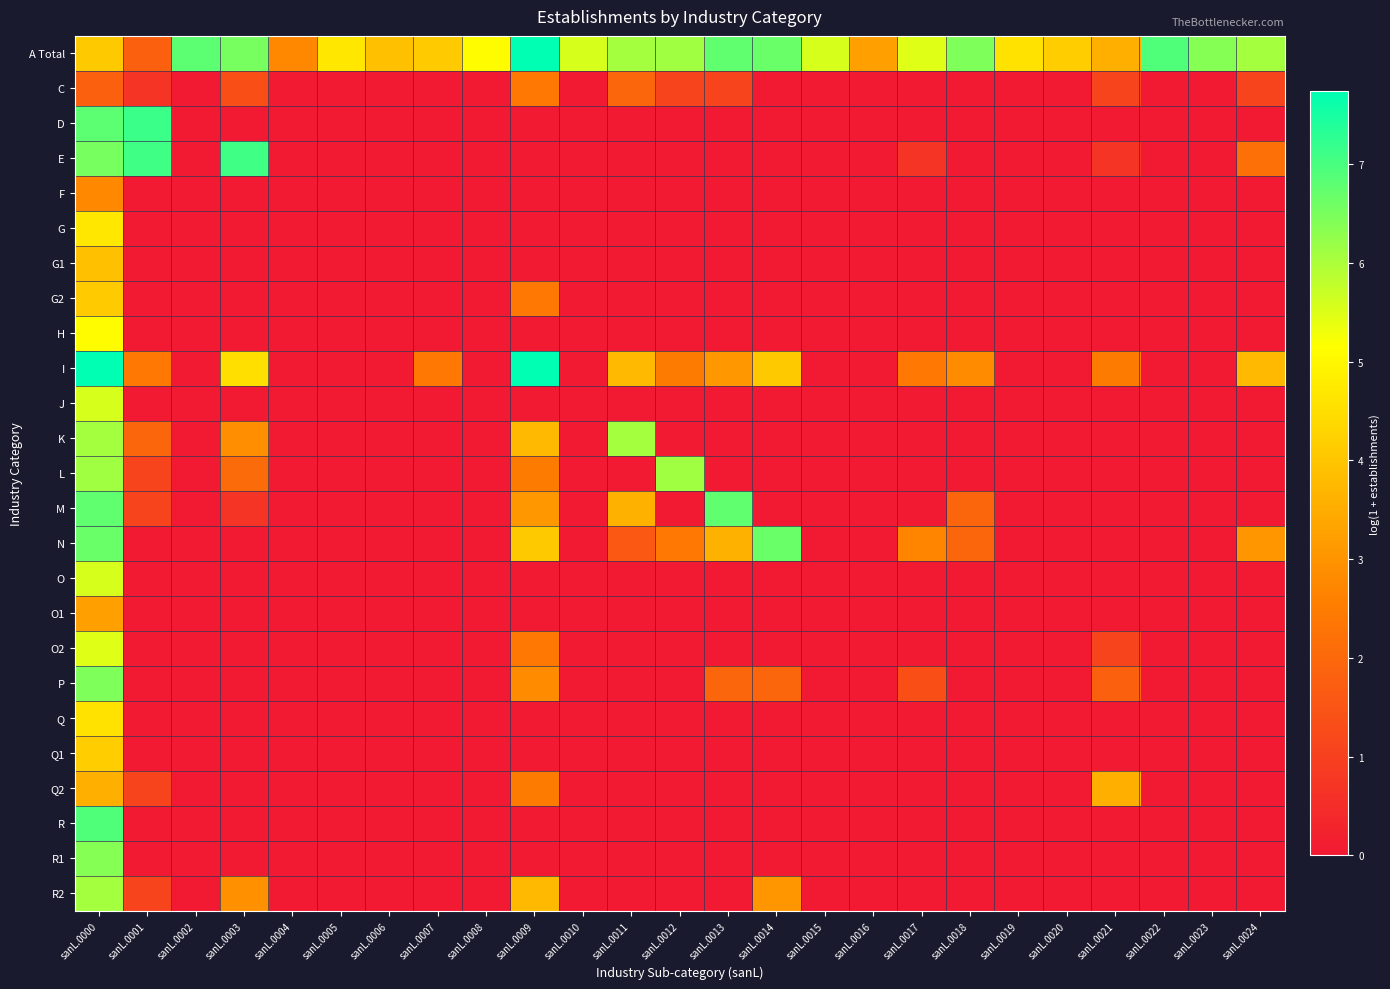

What is the maximum value shown in the chart?

7.7